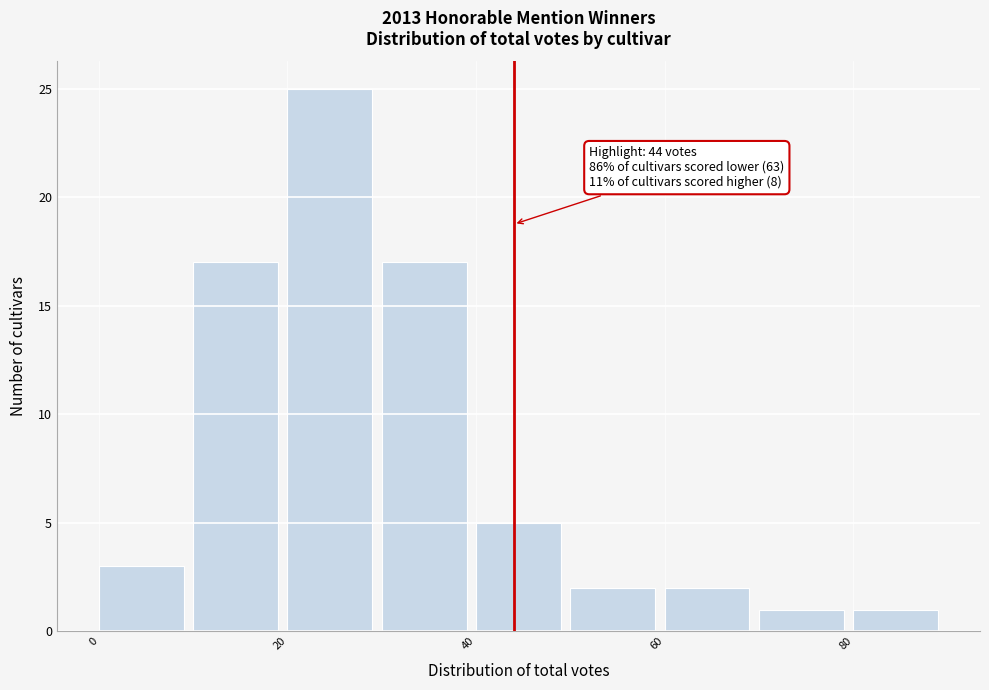

Which range on the x-axis has the tallest bar?

20 to 30